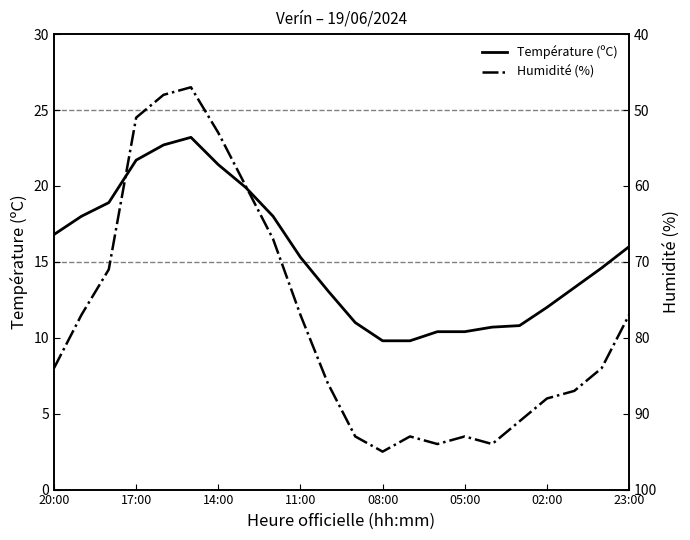

How many lines are shown in the chart?

2